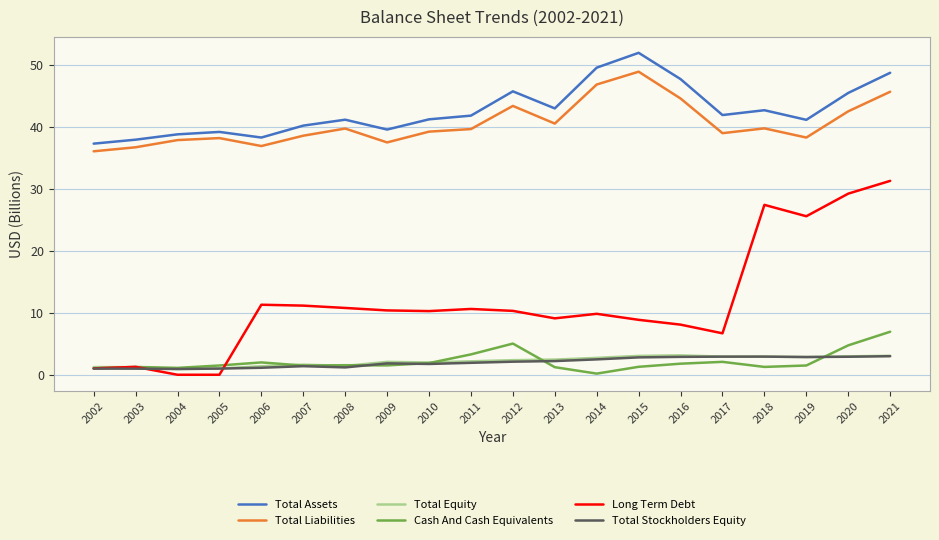

The value of Total Liabilities at 2008 is 16.9. True or false?

False